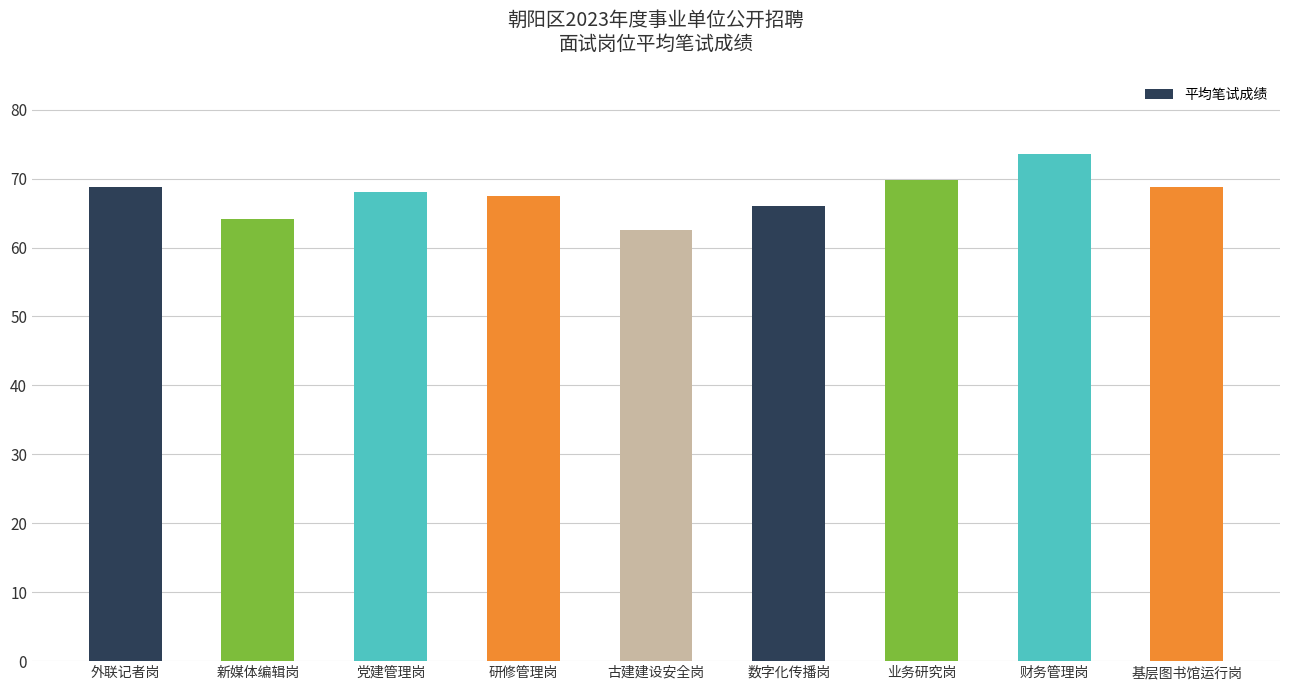

Which label corresponds to the smallest value in the chart?

古建建设安全岗